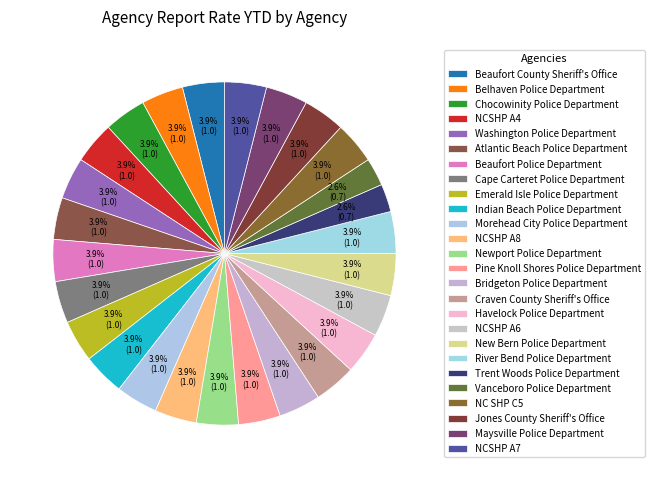

Which slice is the smallest?

Trent Woods Police Department